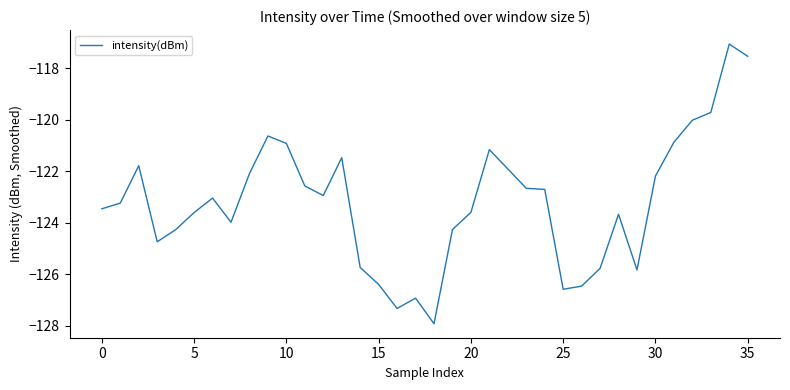

What is the difference between the maximum and minimum values?

10.9